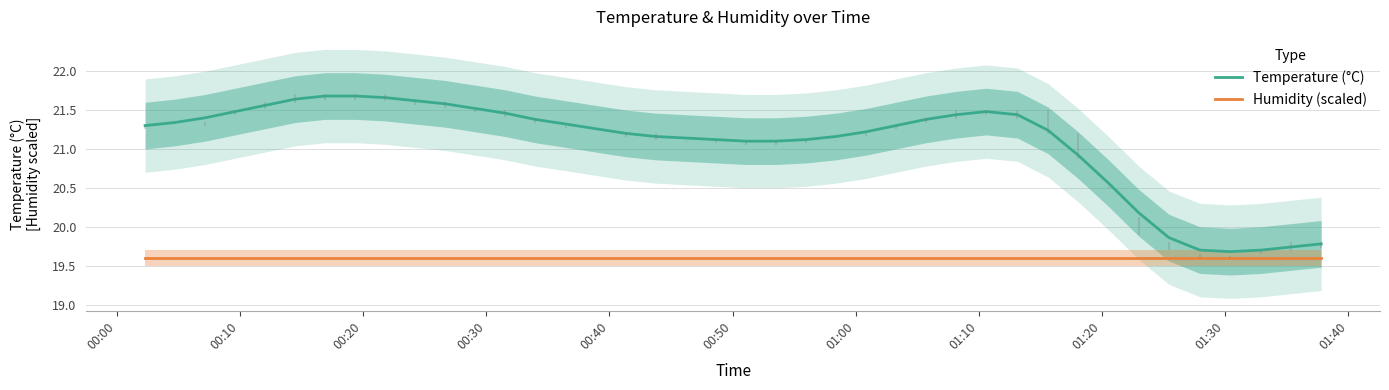

What is the average value of the Temperature (°C) series?

21.1